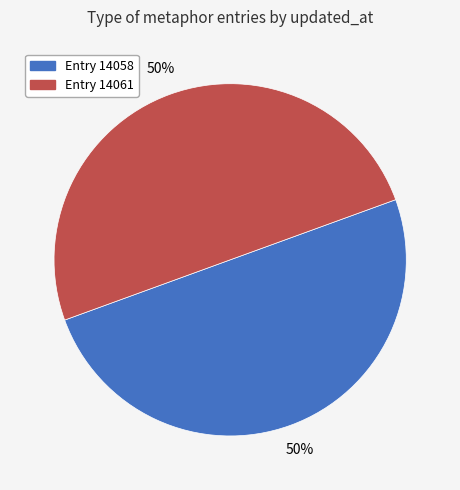

To the nearest percent, what portion does Entry 14061 represent?

50%